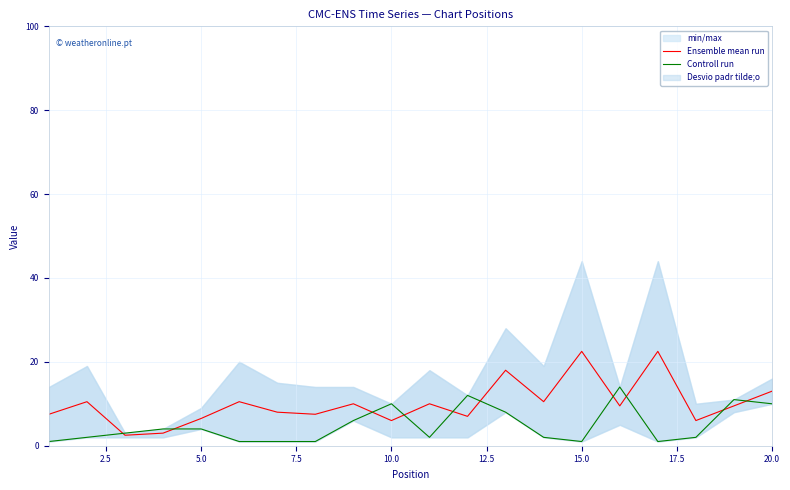

What is the average value of the Controll run series?

4.8